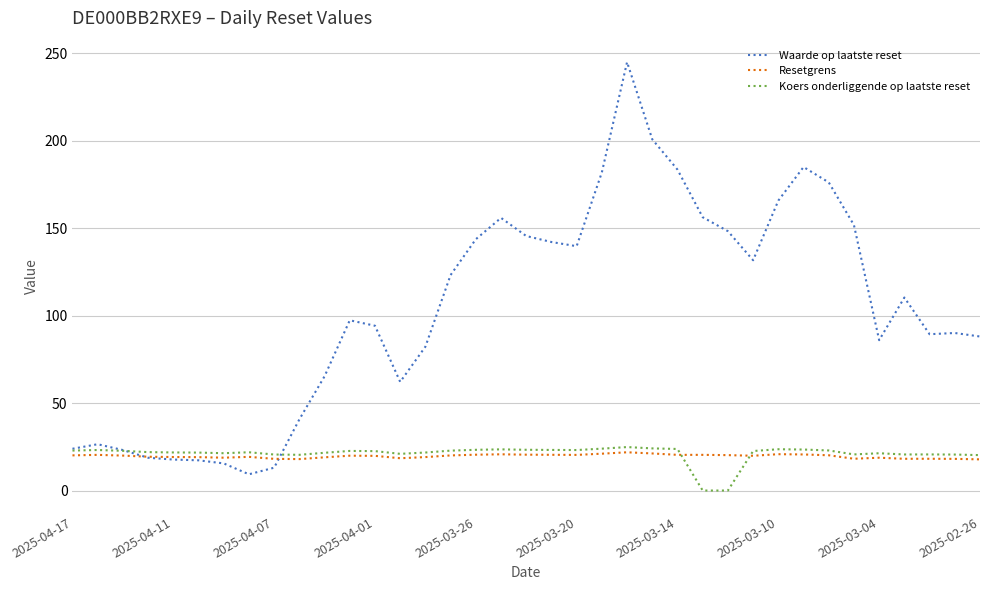

What is the sum of all Koers onderliggende op laatste reset values?

780.0